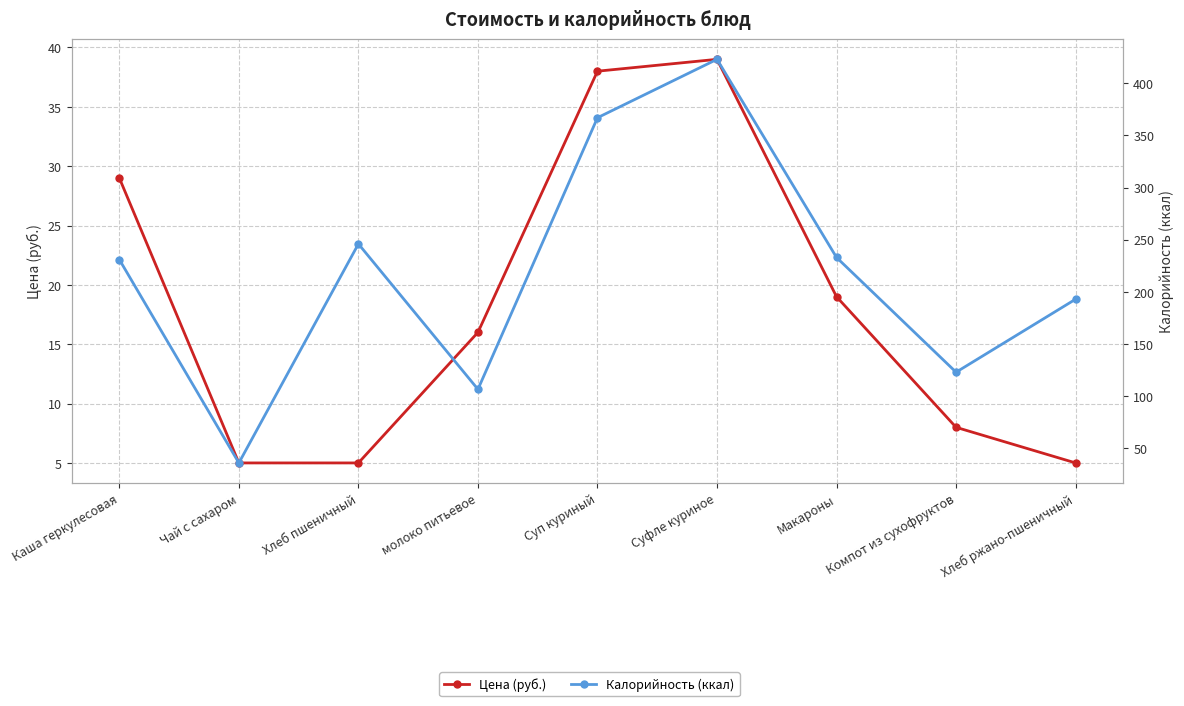

True or false: Цена (руб.) and Калорийность (ккал) intersect in this chart.

False